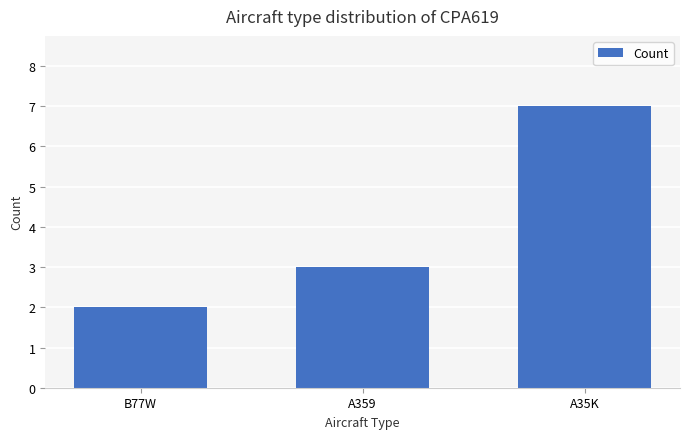

What is the minimum value shown in the chart?

2